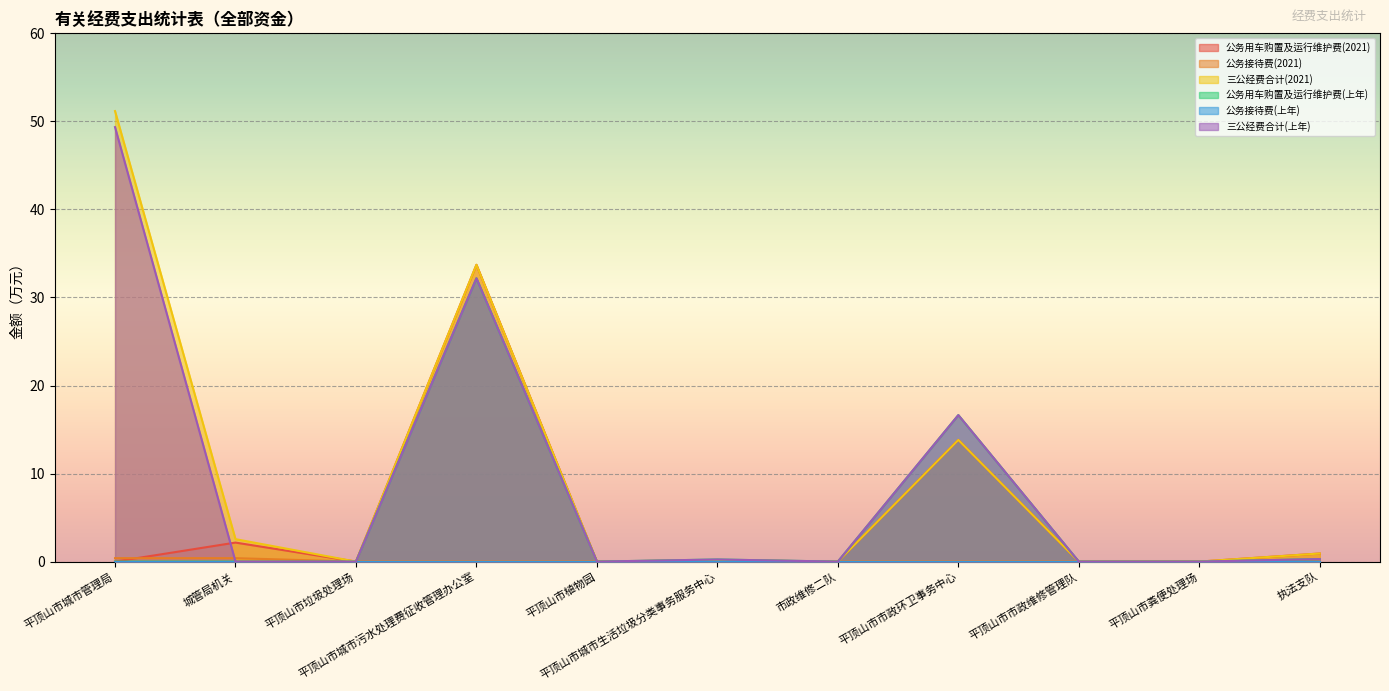

True or false: 公务用车购置及运行维护费(2021) has more than 0 points higher than both neighbors.

True